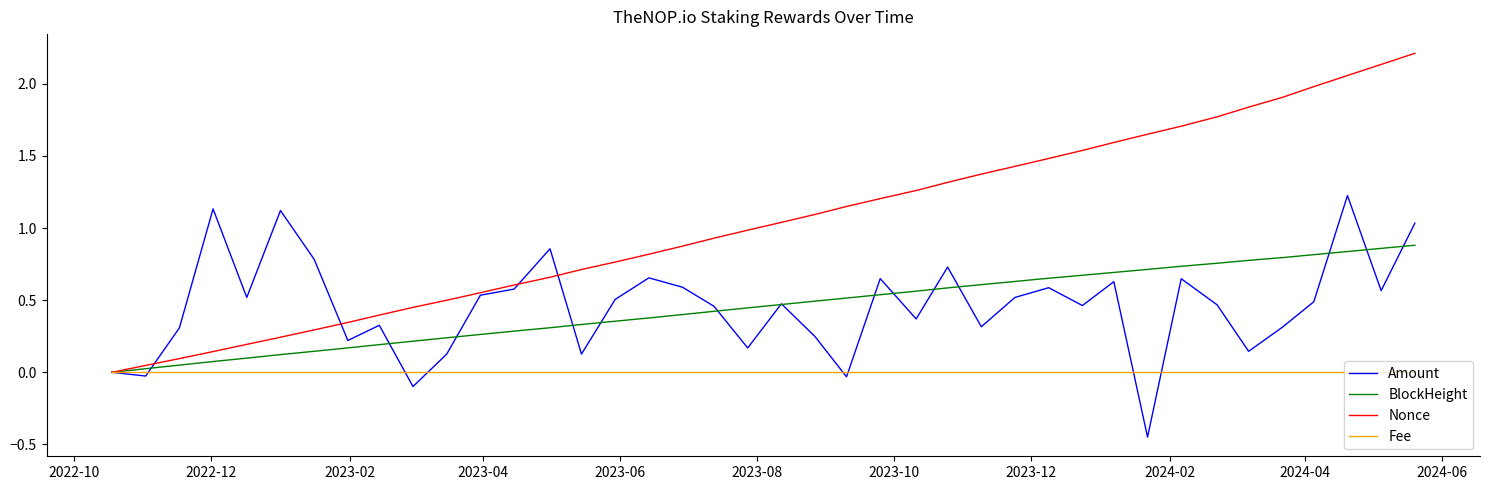

Rank the series by their maximum value, from highest to lowest.

Nonce, Amount, BlockHeight, Fee